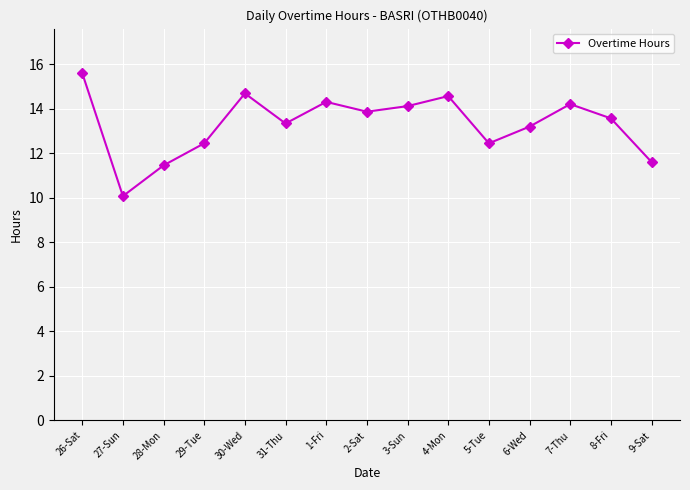

The chart shows a value of 14.7 at 30-Wed. True or false?

True